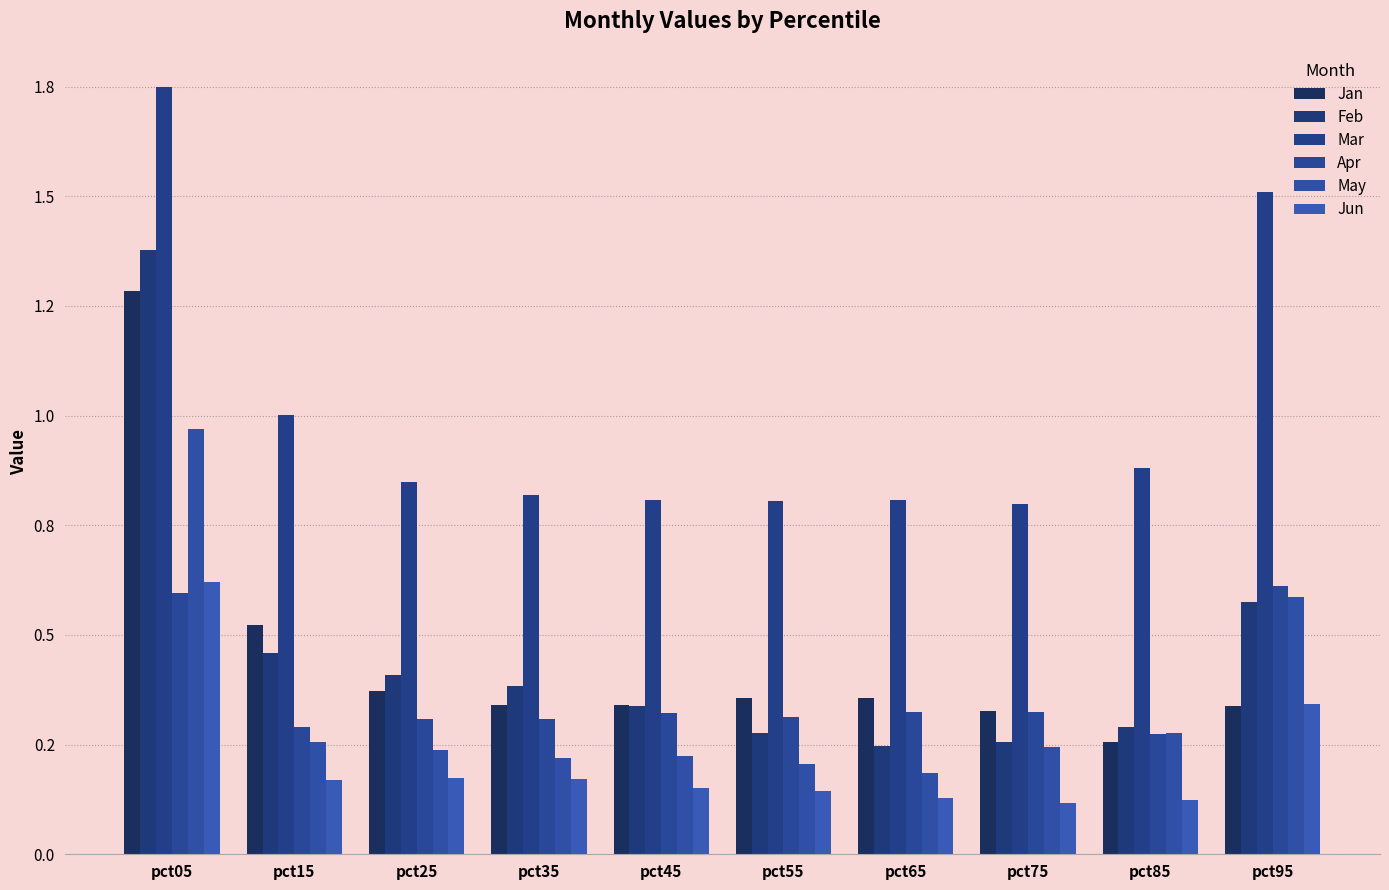

The Jan series shows 0.8 at pct15. True or false?

False